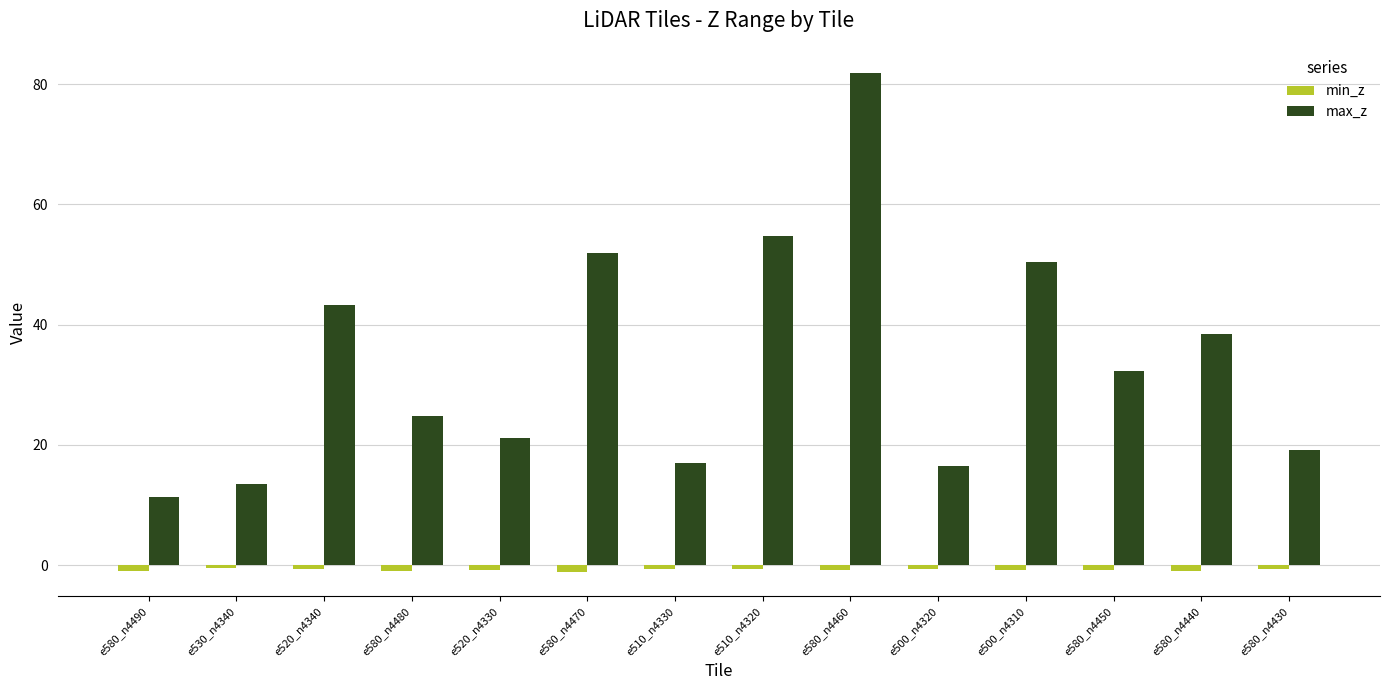

Which series changed the most between e510_n4320 and e500_n4320?

max_z